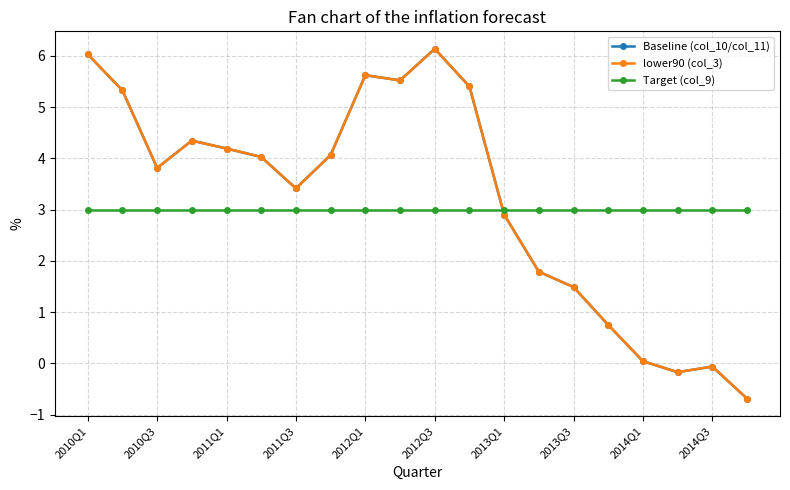

How many lines are shown in the chart?

3